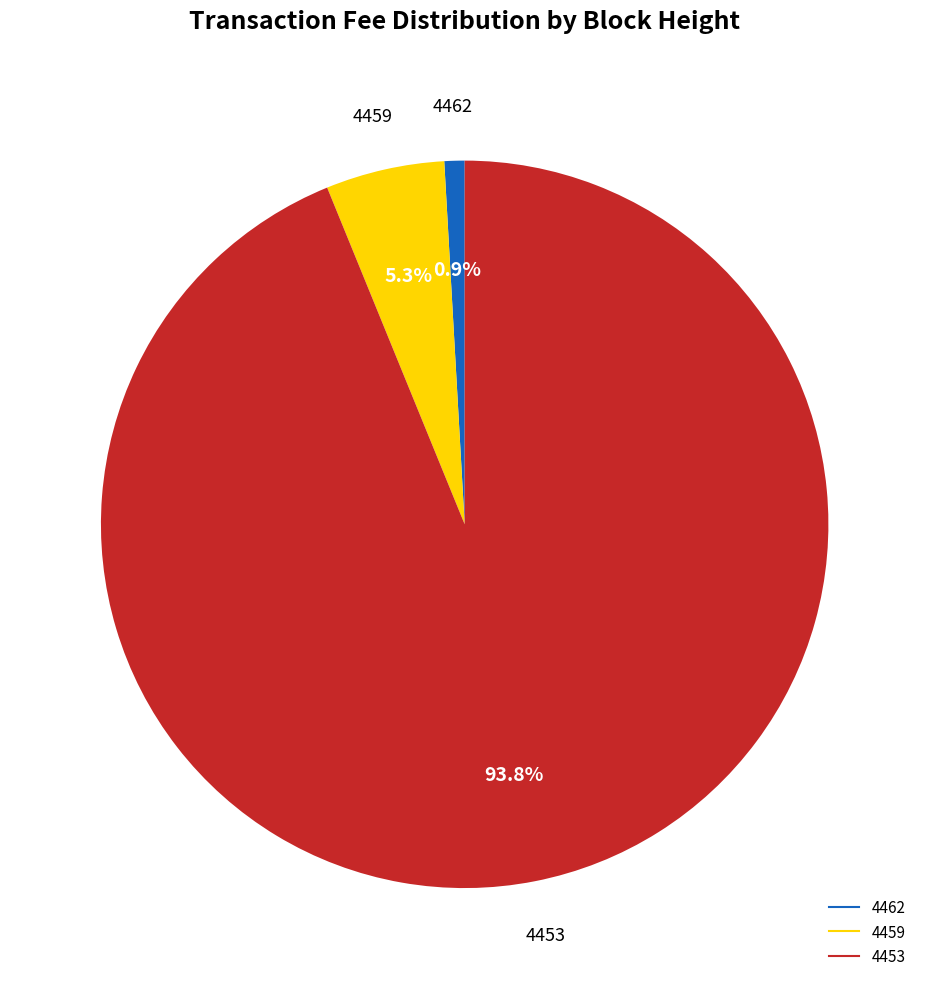

Which category has the biggest portion of the pie?

4453